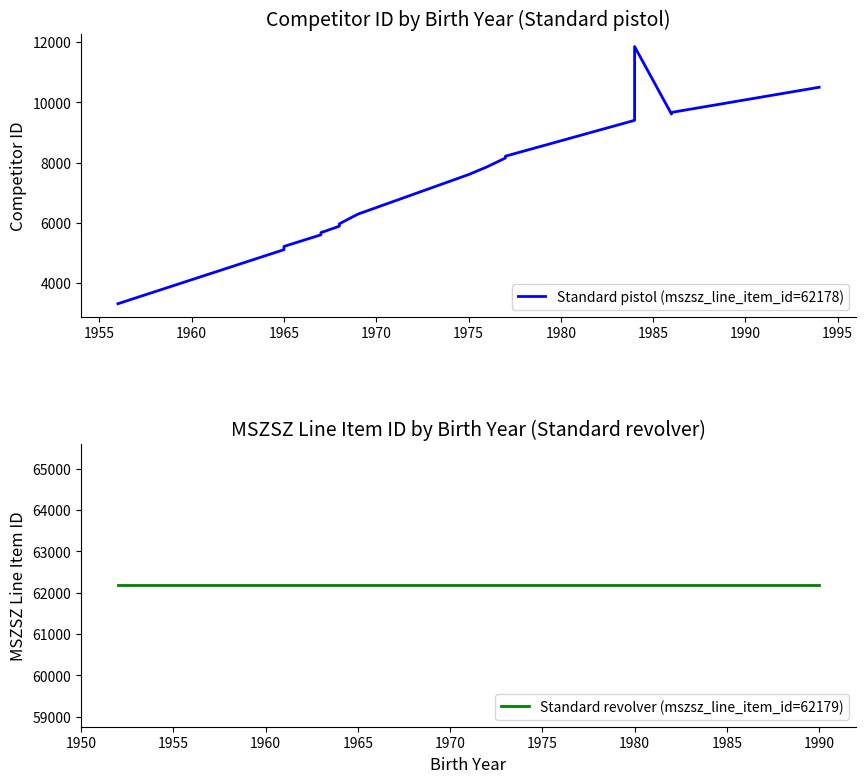

What is the sum of all mszsz_line_item_id values?

1057026